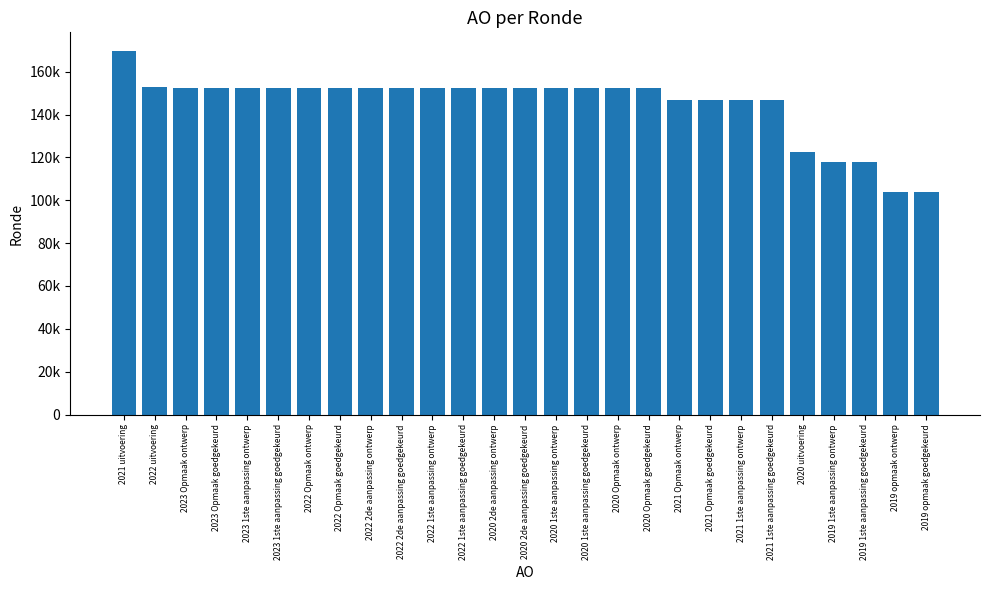

What position from the right is 2019 1ste aanpassing goedgekeurd?

3